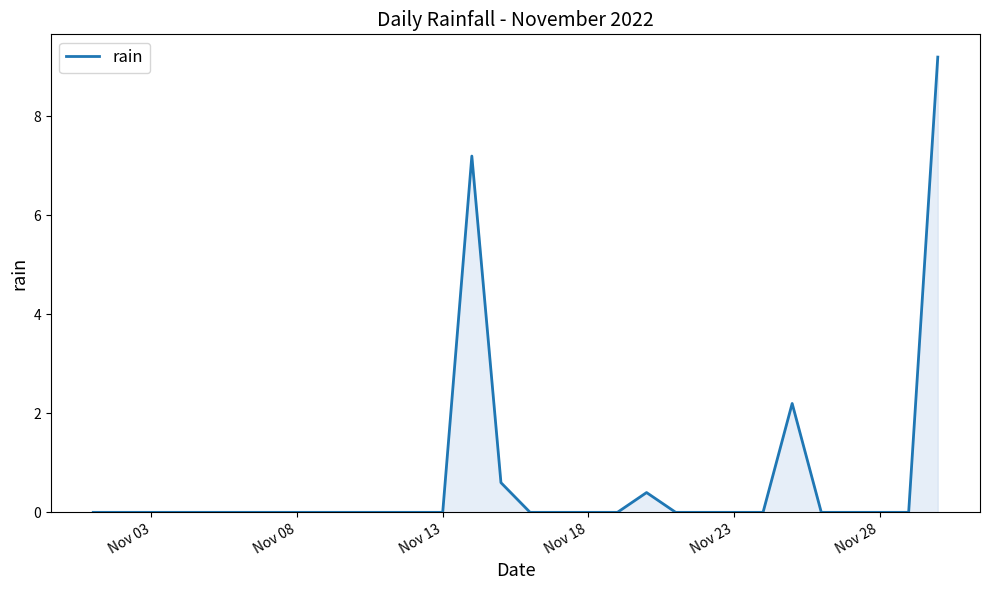

How many distinct data groups are displayed?

1